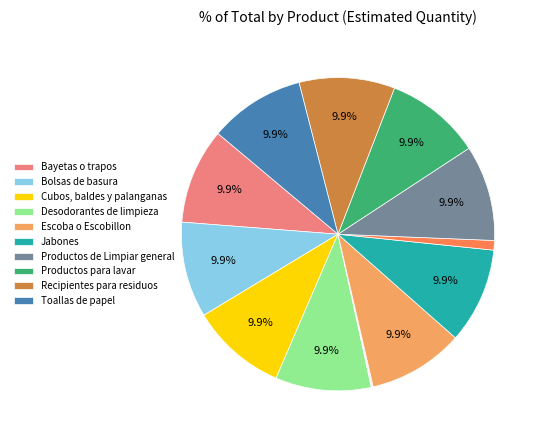

Is there any slice that represents more than half of the pie?

No